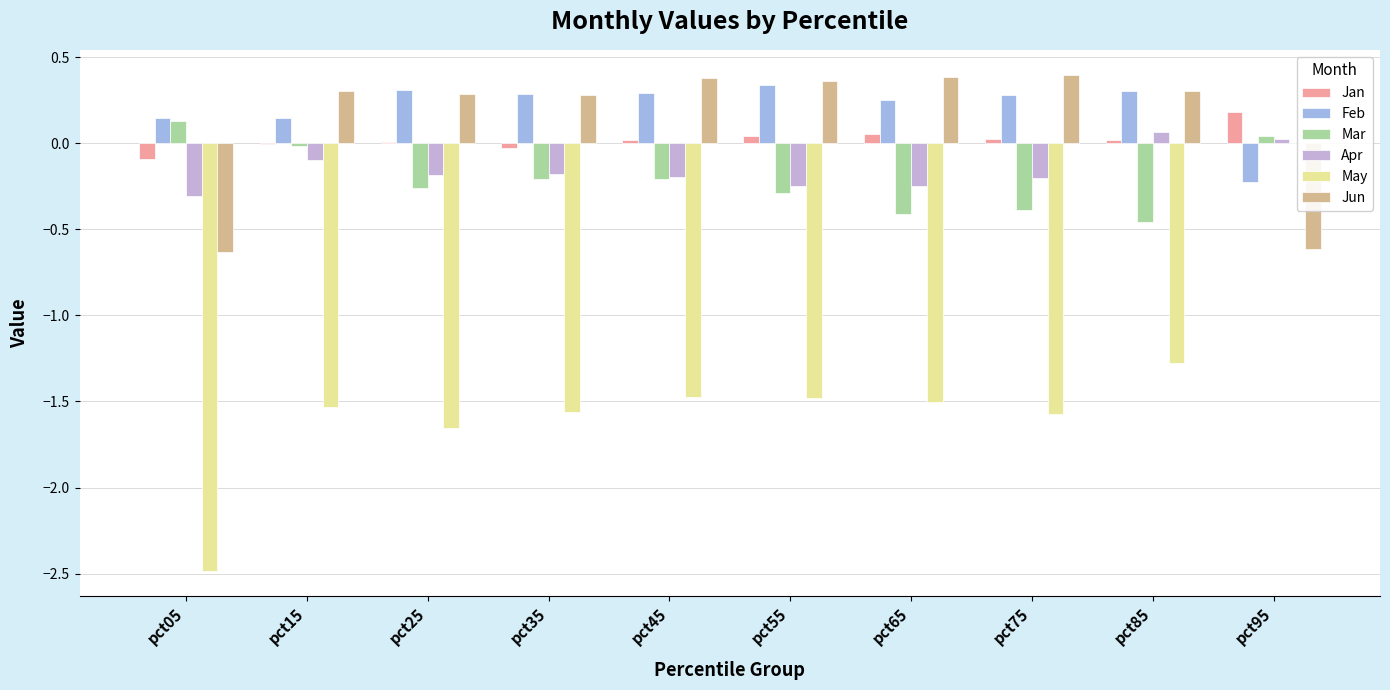

What are all the series names shown in the legend?

Jan, Feb, Mar, Apr, May, Jun